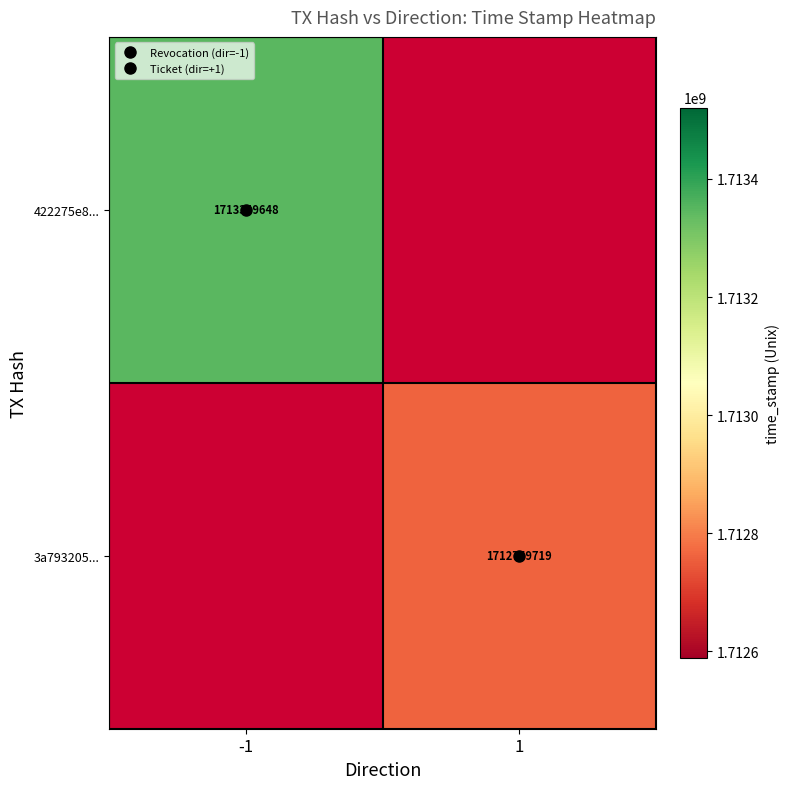

Rank the categories by 422275e8... value from lowest to highest.

-1, 1